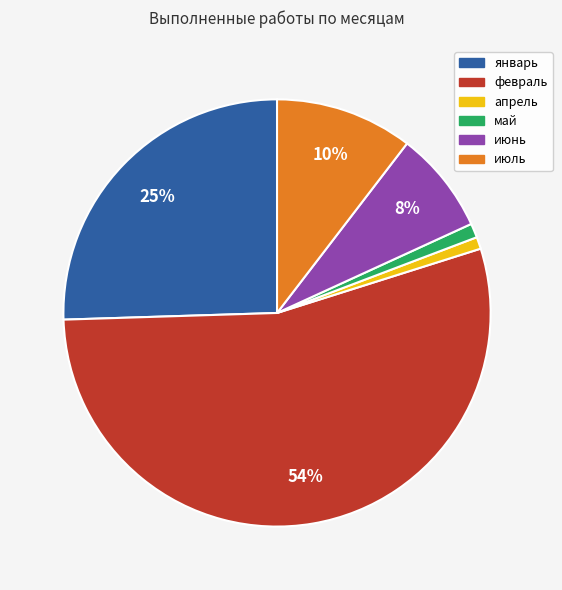

Does февраль represent more than half of the total?

Yes